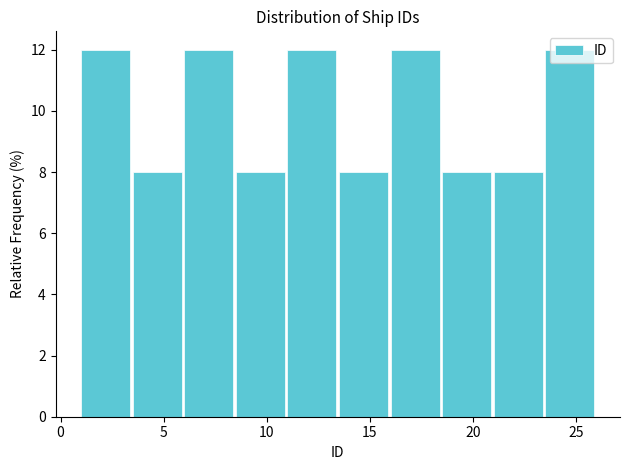

Reading left to right, list every bar in this chart as the range it spans on the x-axis followed by its height. The values are not printed on the chart, so give them approximately, as read against the axis.

1.0 to 3.5: 12
3.5 to 6.0: 8
6.0 to 8.5: 12
8.5 to 11.0: 8
11.0 to 13.5: 12
13.5 to 16.0: 8
16.0 to 18.5: 12
18.5 to 21.0: 8
21.0 to 23.5: 8
23.5 to 26.0: 12